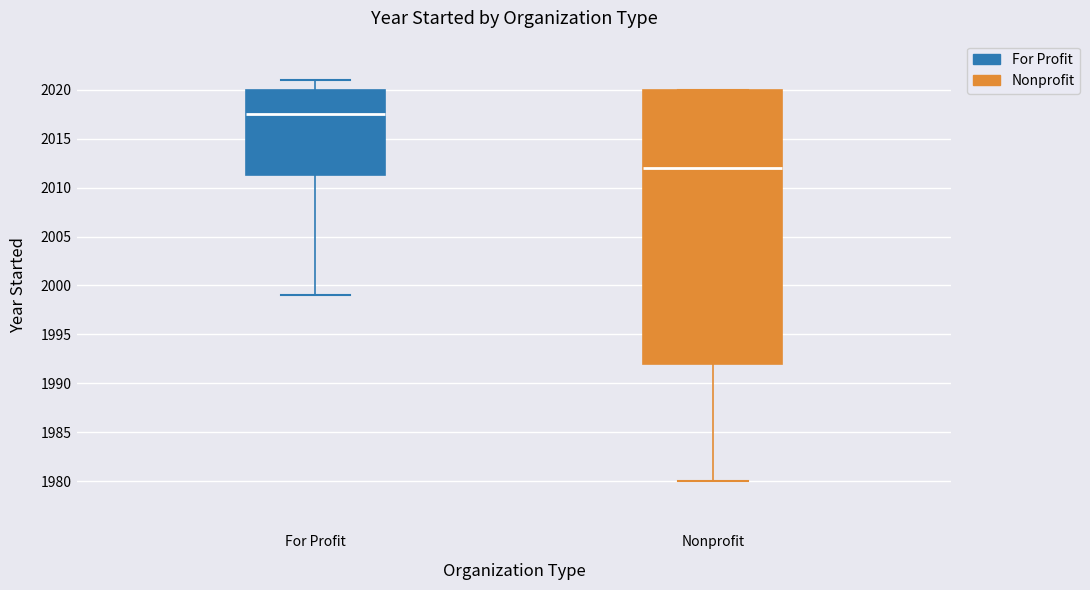

Comparing the boxes themselves (not the whiskers), which one is the tallest?

Nonprofit